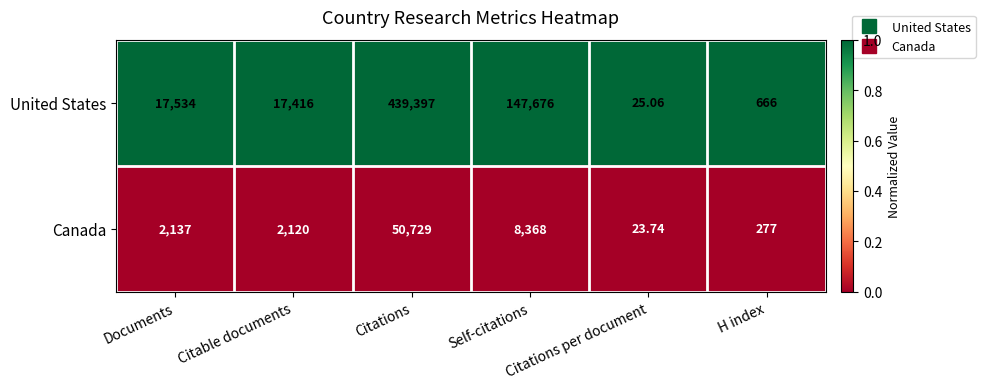

Which series has the largest total across all categories?

United States